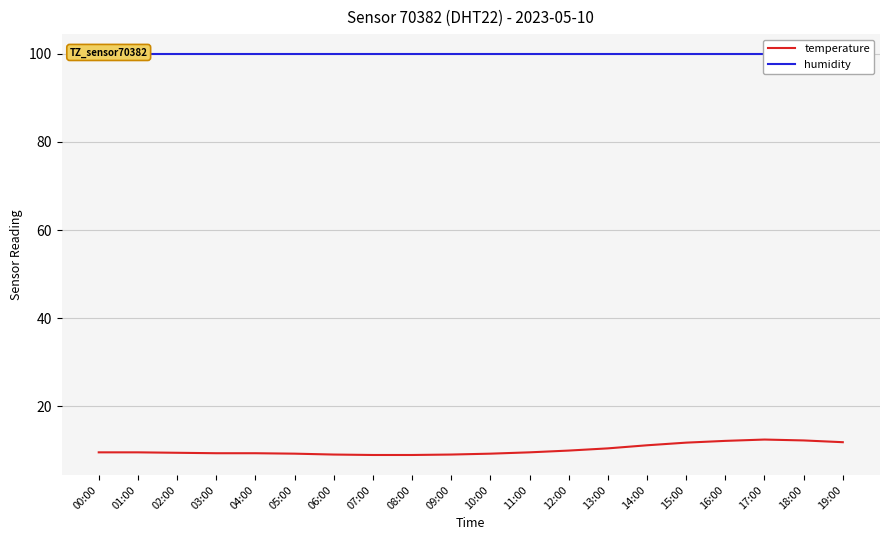

Which series has the largest total across all categories?

humidity